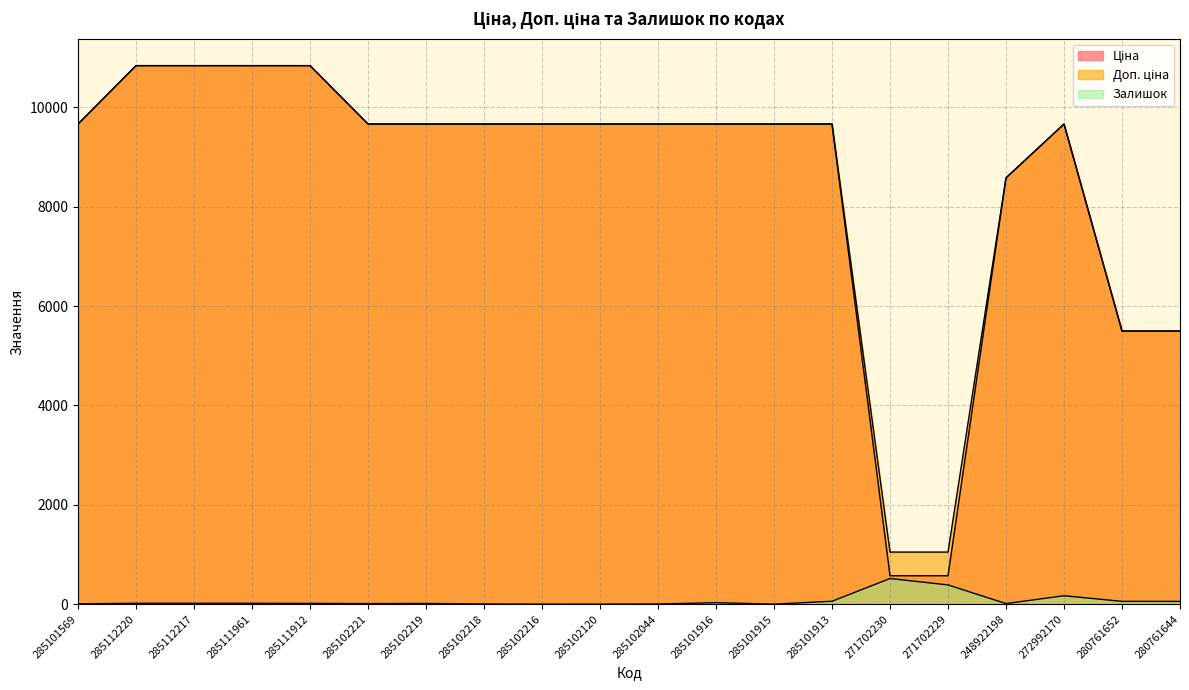

How many lines are shown in the chart?

3